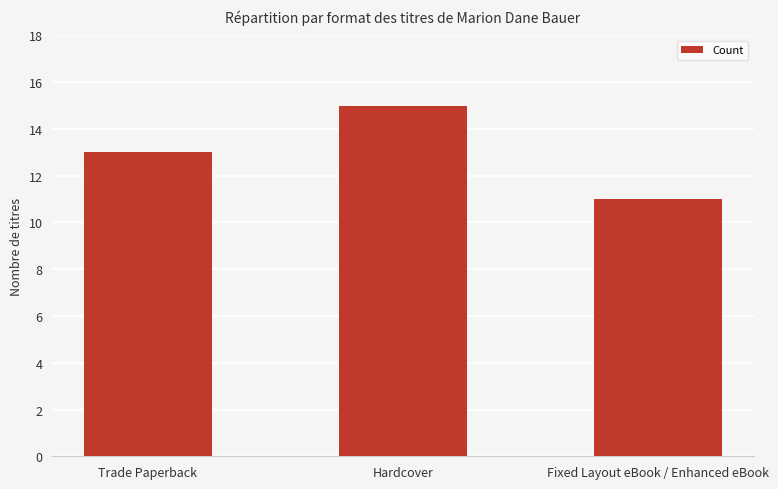

Count the values in the range 11 to 15.

3